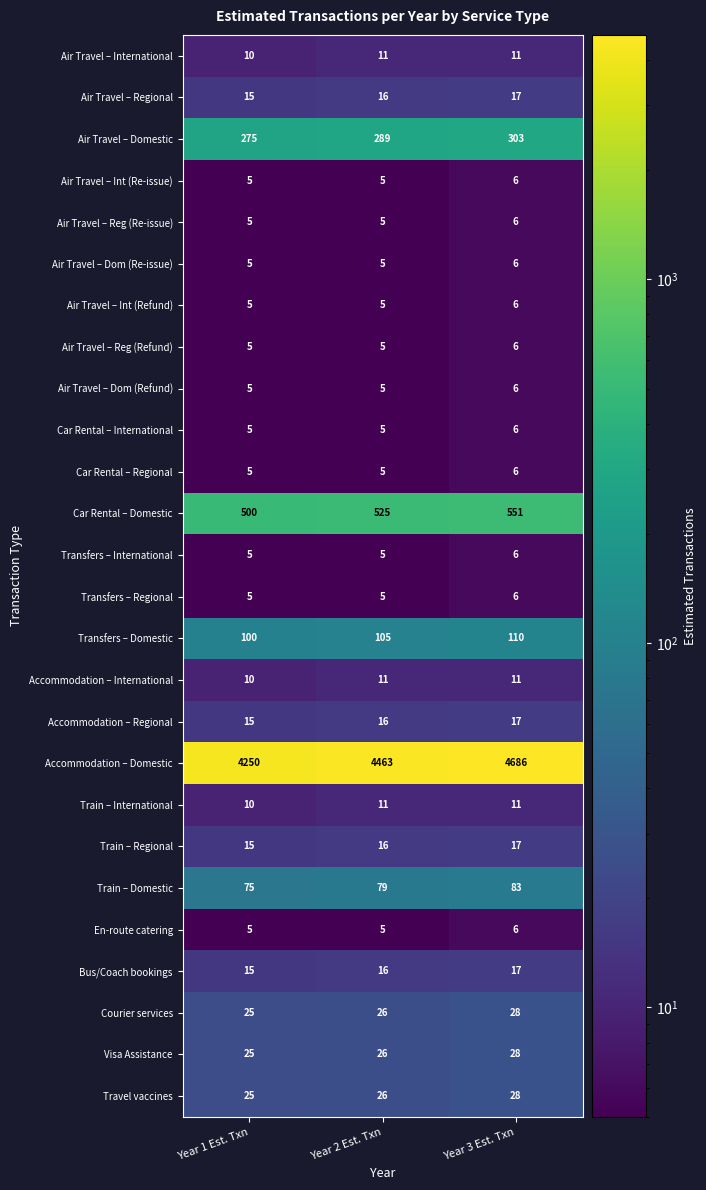

The value of Visa Assistance at Year 2 Est. Txn is 26. True or false?

True